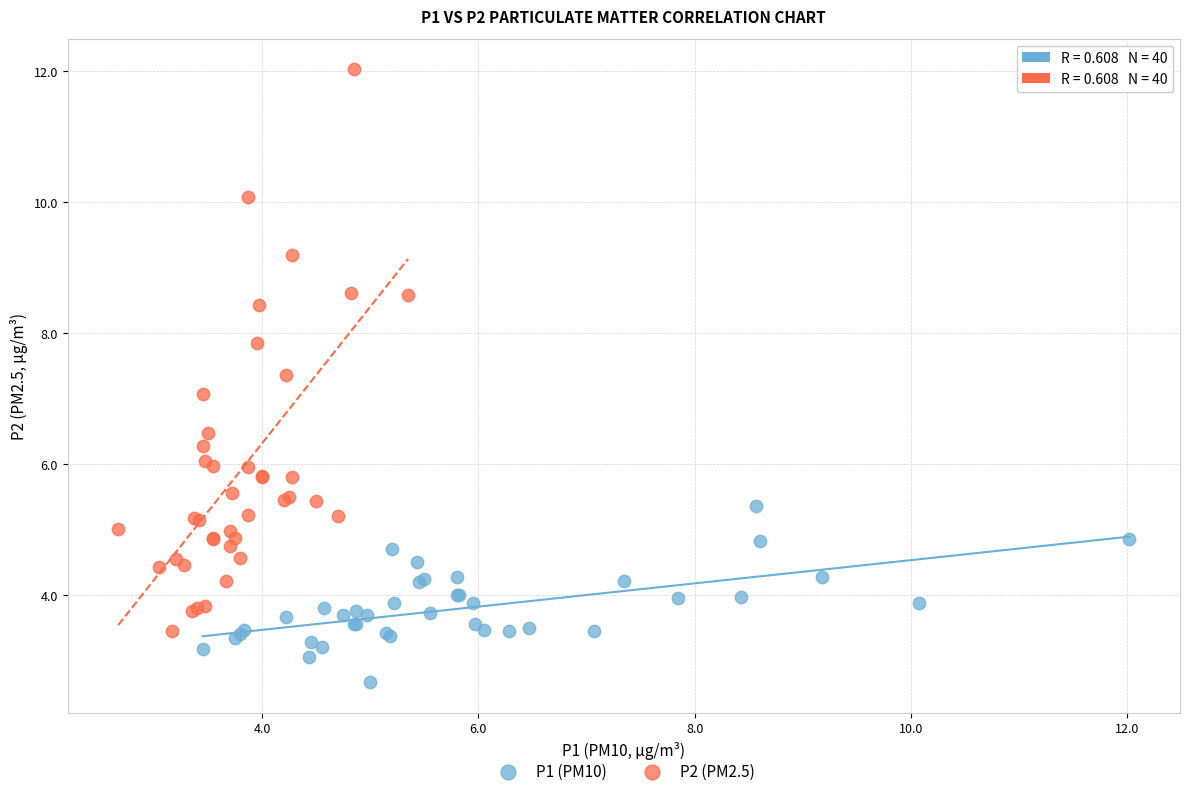

Which series contains the lowest Y value?

P1 (PM10)